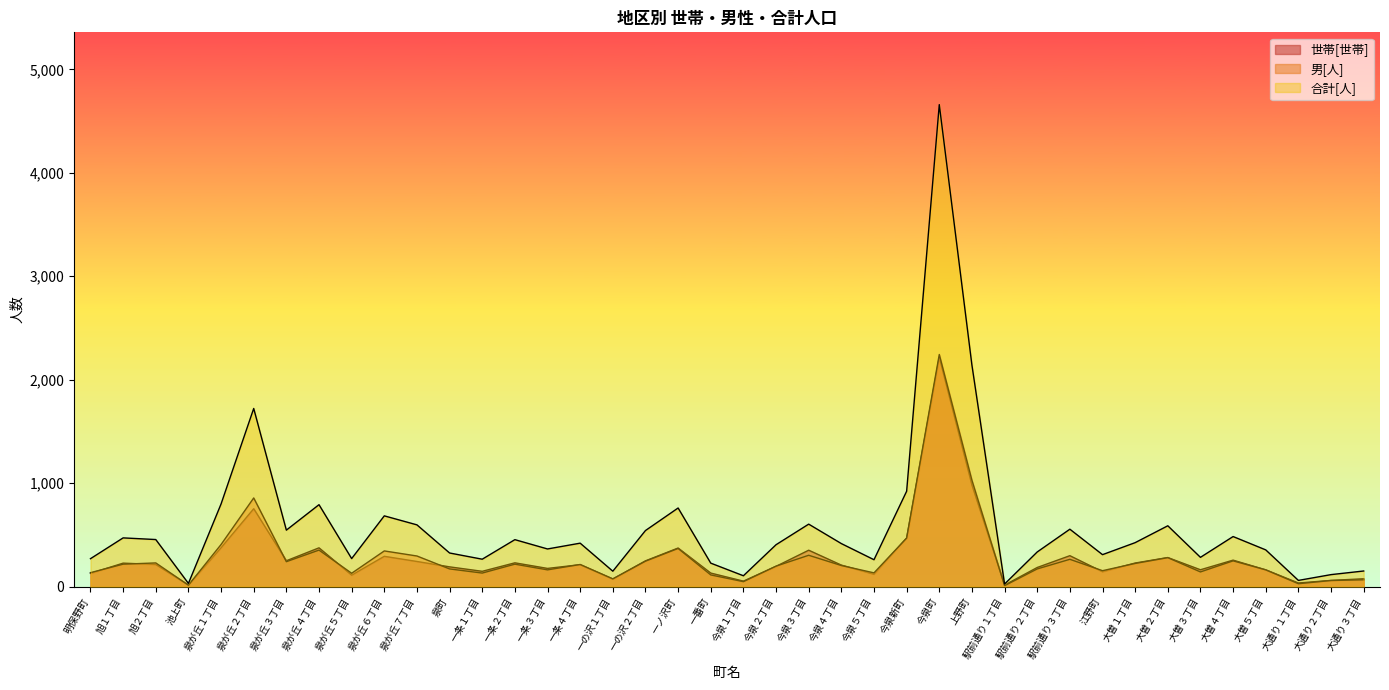

Between 駅前通り３丁目 and 泉が丘１丁目, which is larger?

泉が丘１丁目